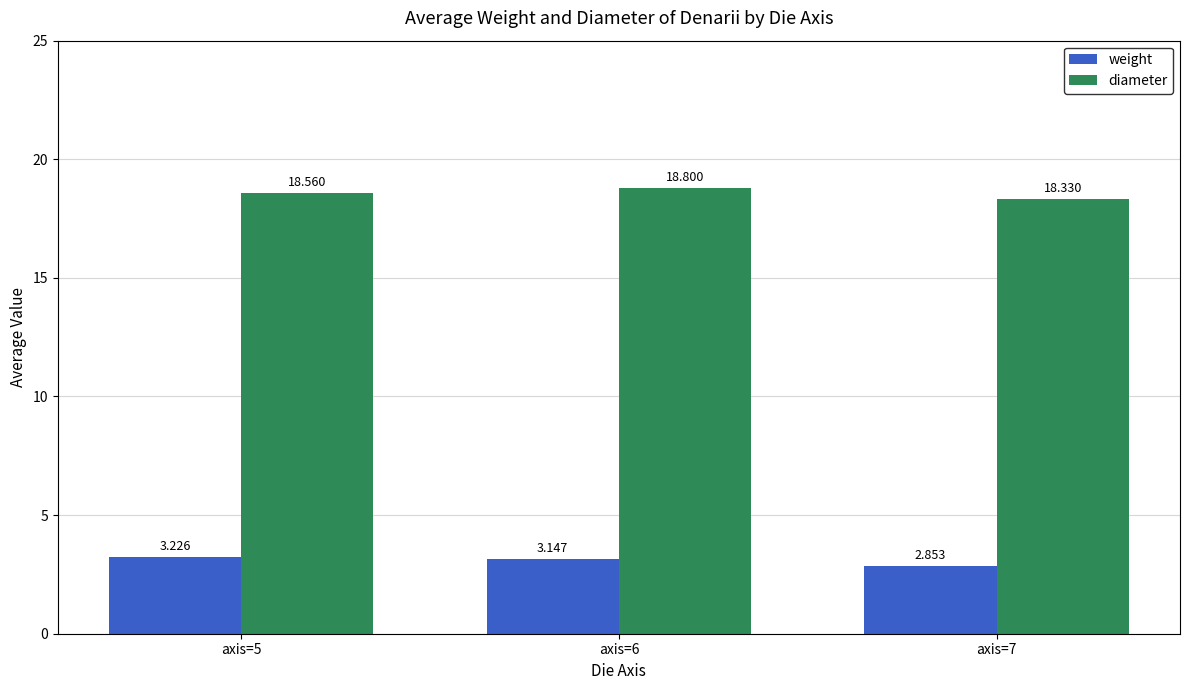

List the series in order of their peak value, highest first.

diameter, weight